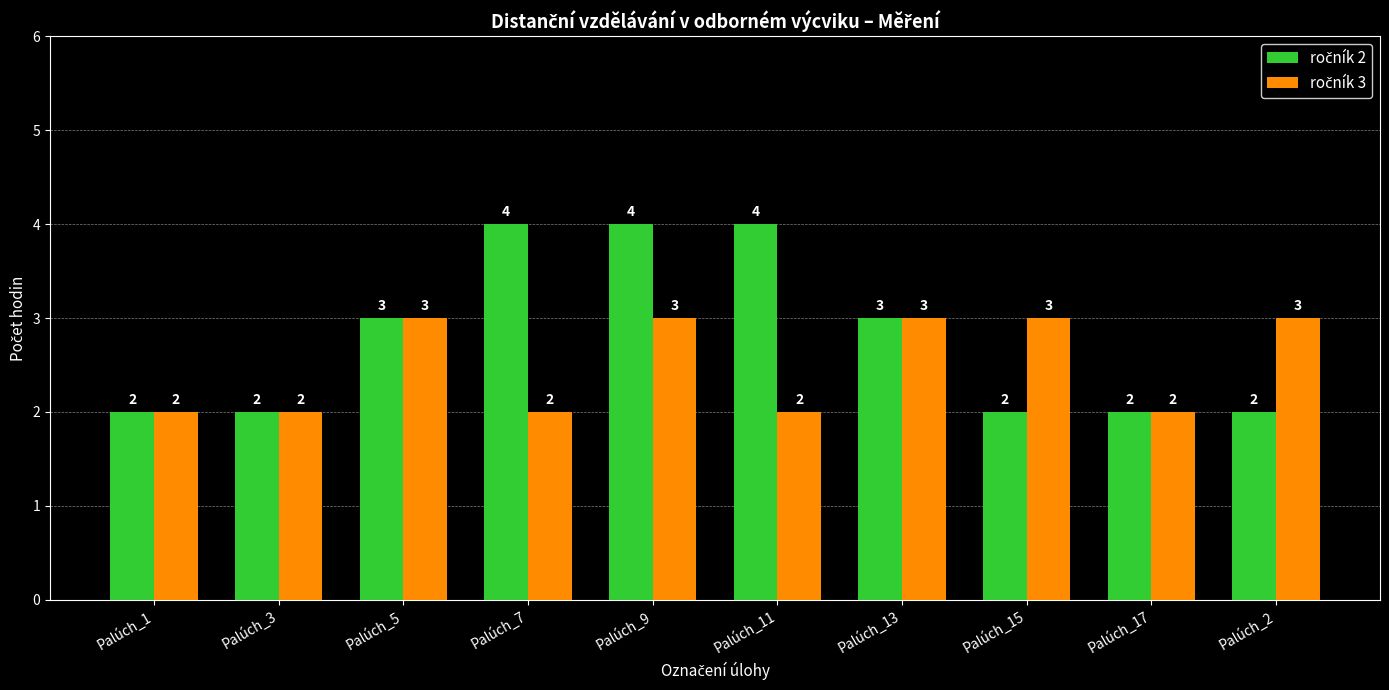

What is the maximum value shown in the chart?

4